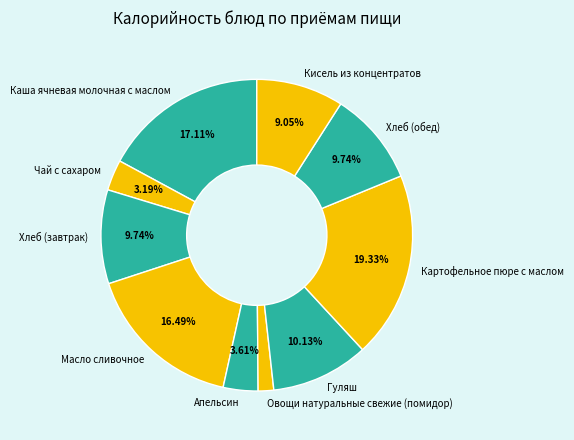

True or false: Гуляш accounts for 1% of the total.

False